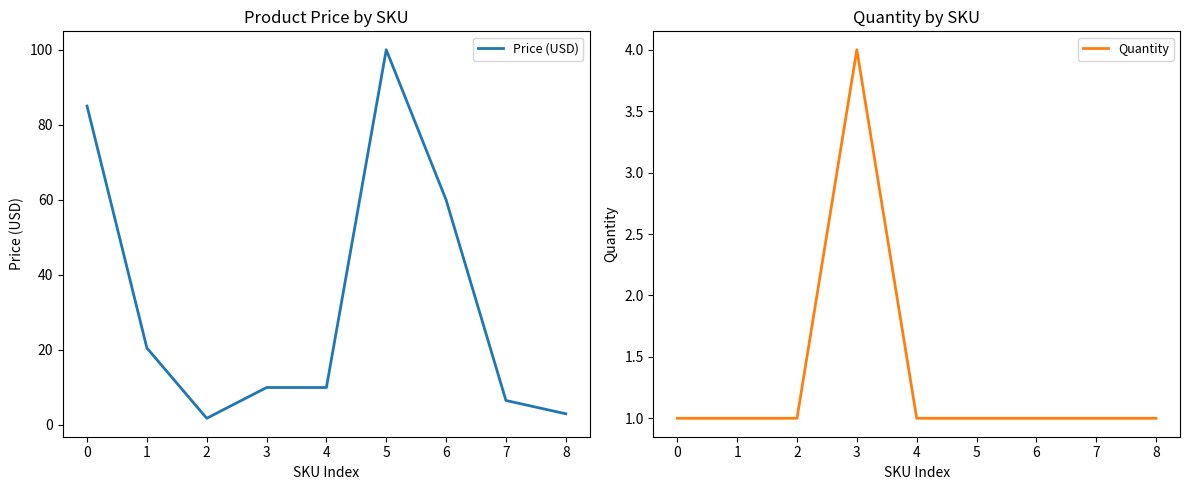

True or false: Quantity has a value of 1.0 at 5.

True